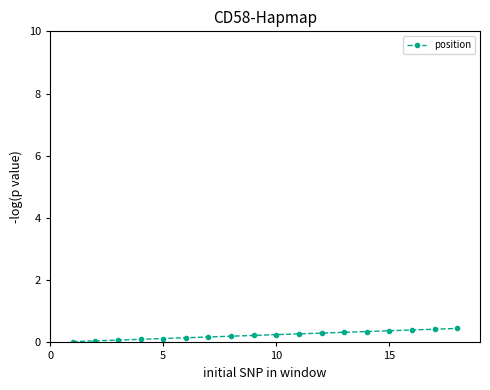

What is the maximum value shown in the chart?

0.5